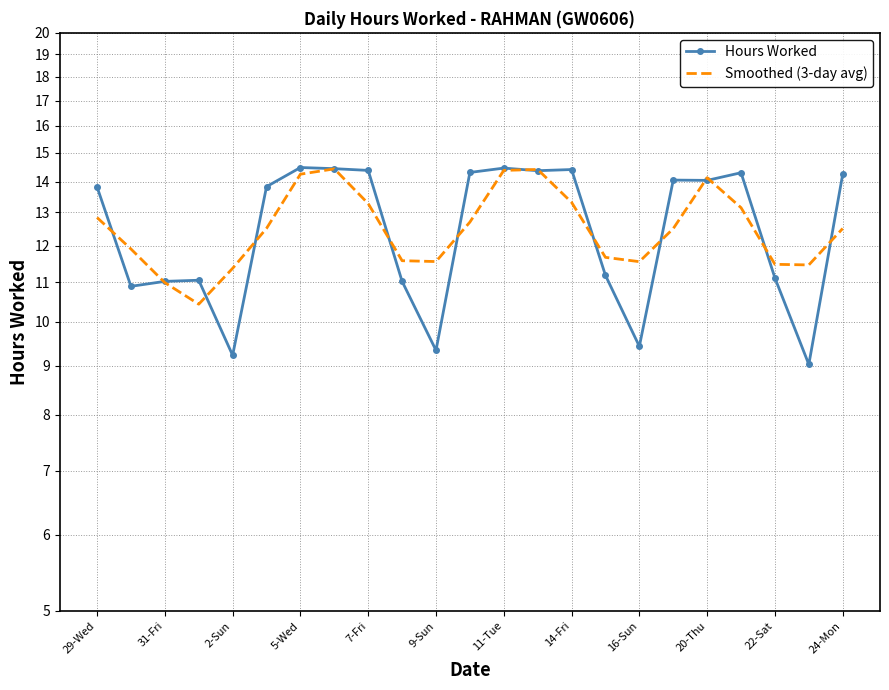

Count the number of data series in this chart.

2